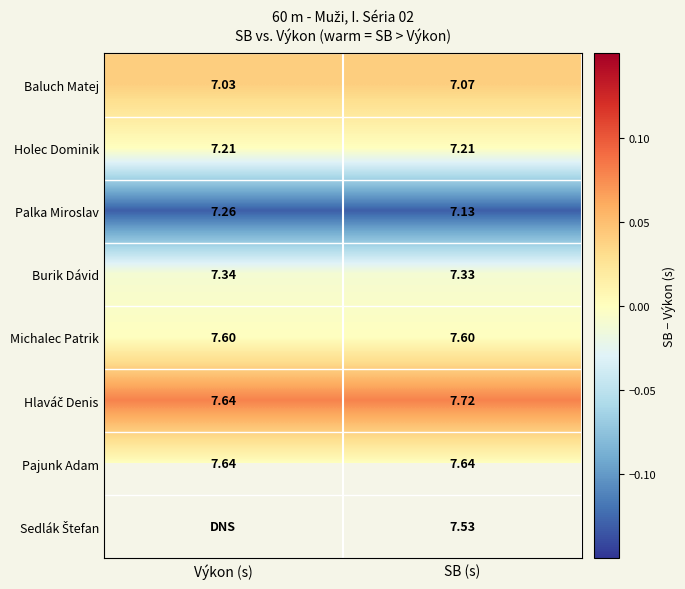

Is the value of Baluch Matej at SB (s) greater than the value of Pajunk Adam at SB (s)?

No